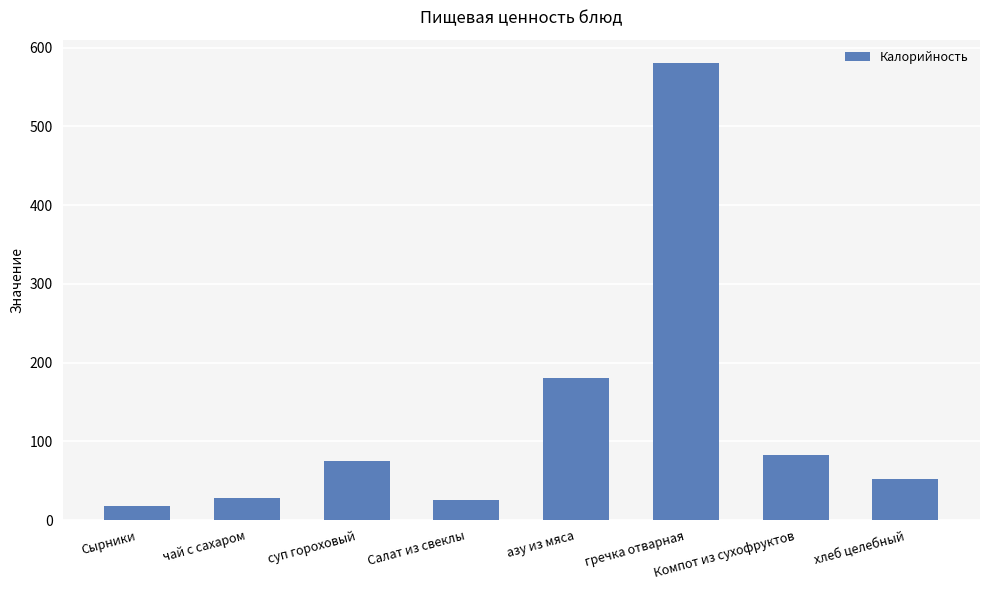

Does the chart contain stacked bars?

No